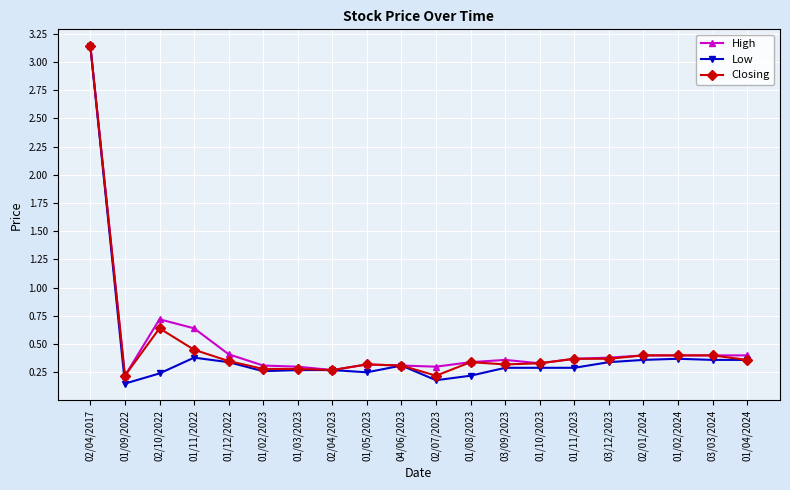

The value of High at 01/02/2023 is 0.5. True or false?

False